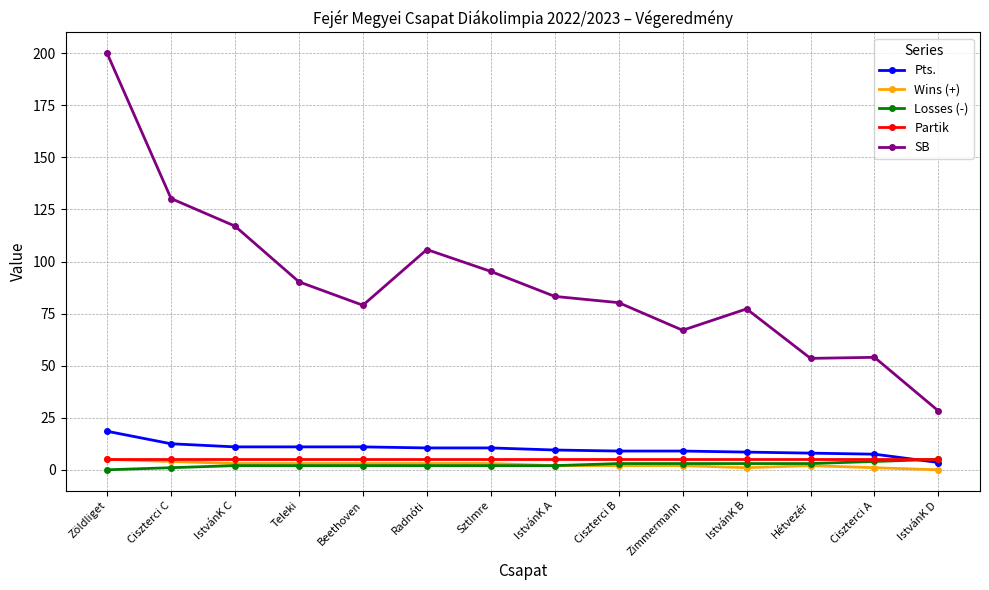

What is the sum of all Pts. values?

140.0